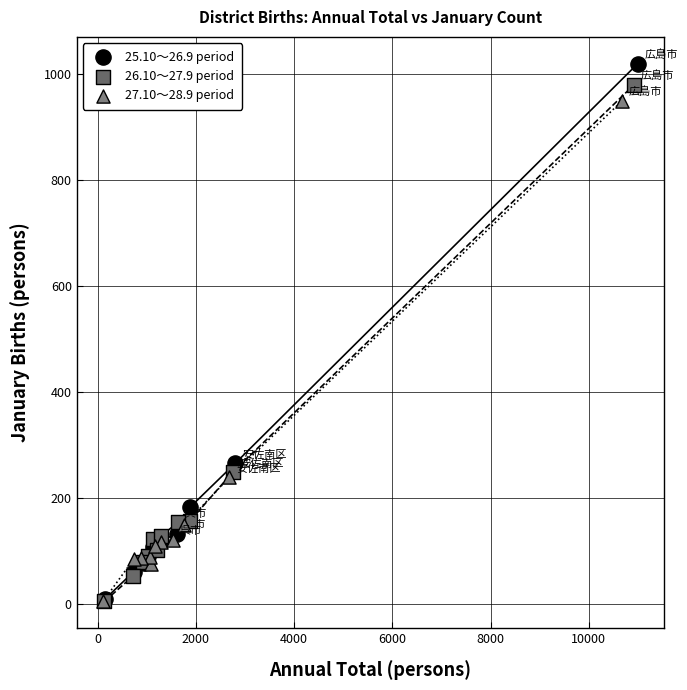

What are all the series names shown in the legend?

25.10～26.9 period, 26.10～27.9 period, 27.10～28.9 period